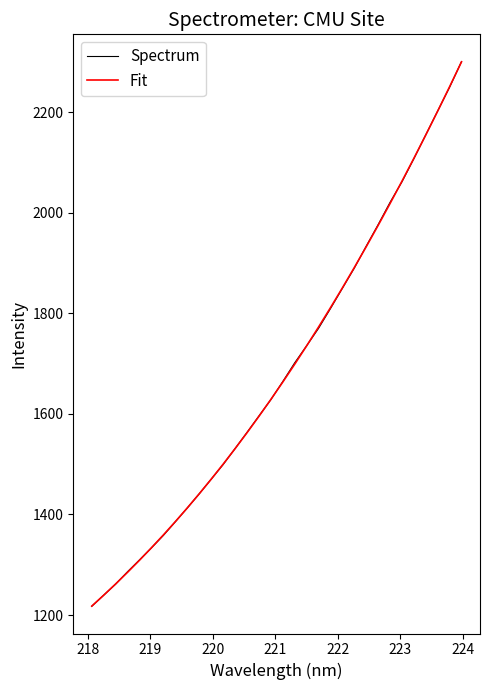

What is the minimum value for Fit?

1217.7